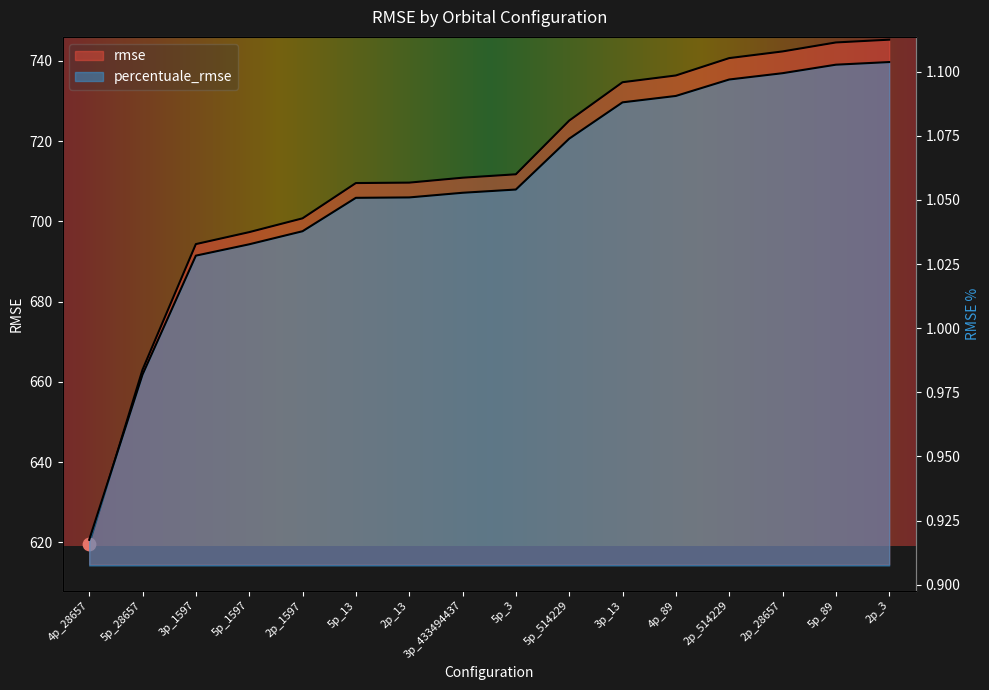

What are all the series names shown in the legend?

rmse, percentuale_rmse